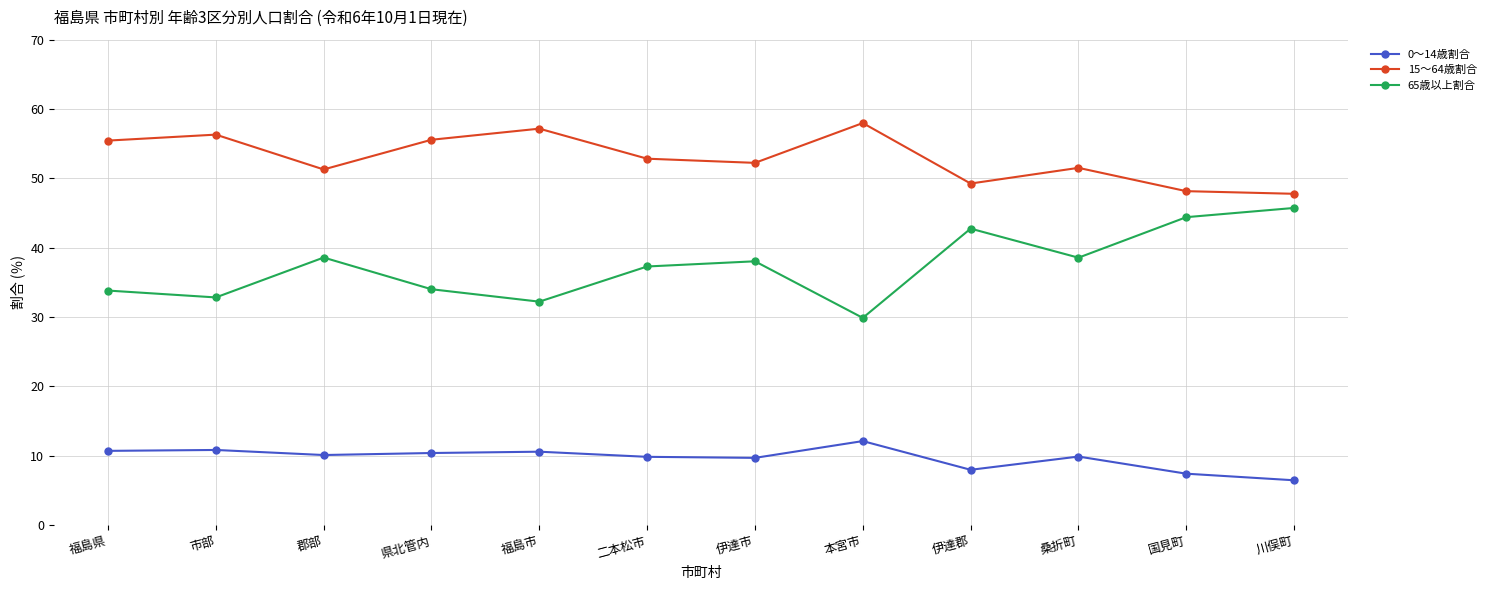

What is the label of the 8th point from the right?

福島市